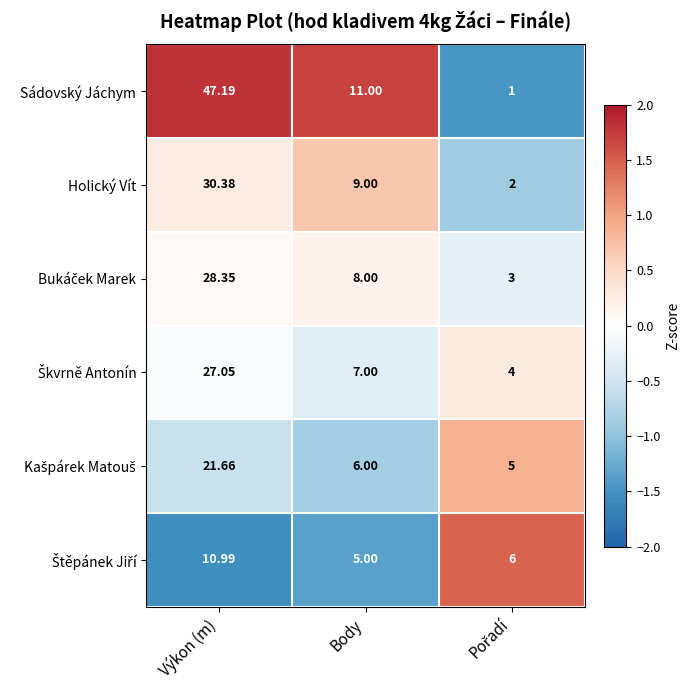

Which series has the largest range (max minus min)?

Sádovský Jáchym